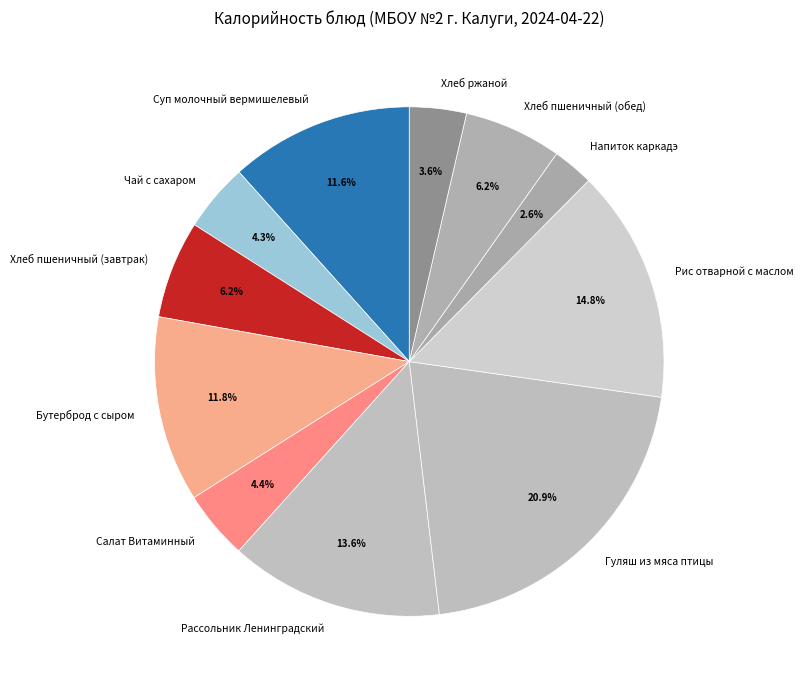

Which has a higher value, Хлеб пшеничный (завтрак) or Хлеб ржаной?

Хлеб пшеничный (завтрак)